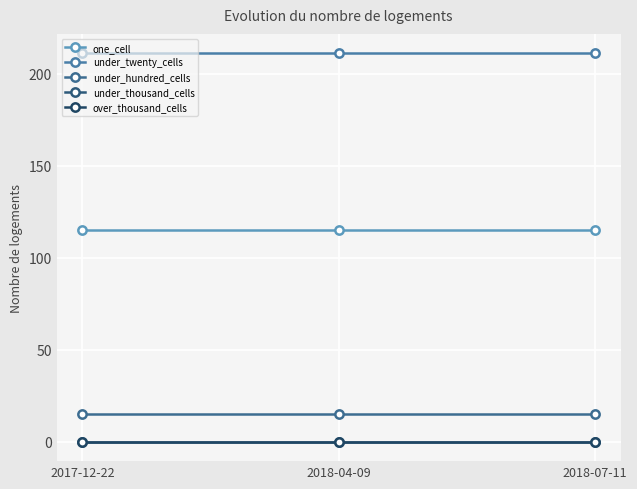

Does the chart have visible grid lines?

Yes